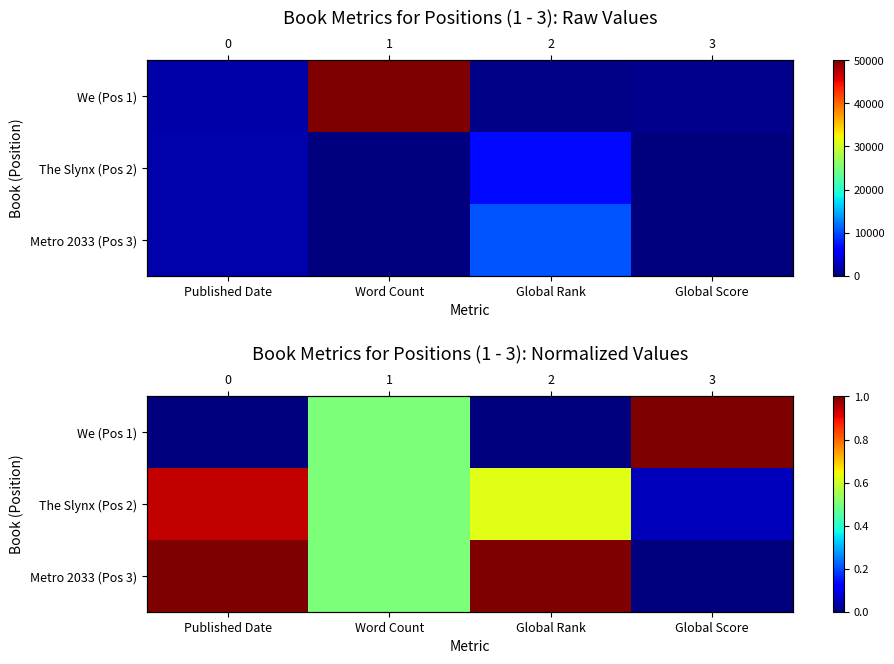

At how many categories does at least one series exceed 0?

4